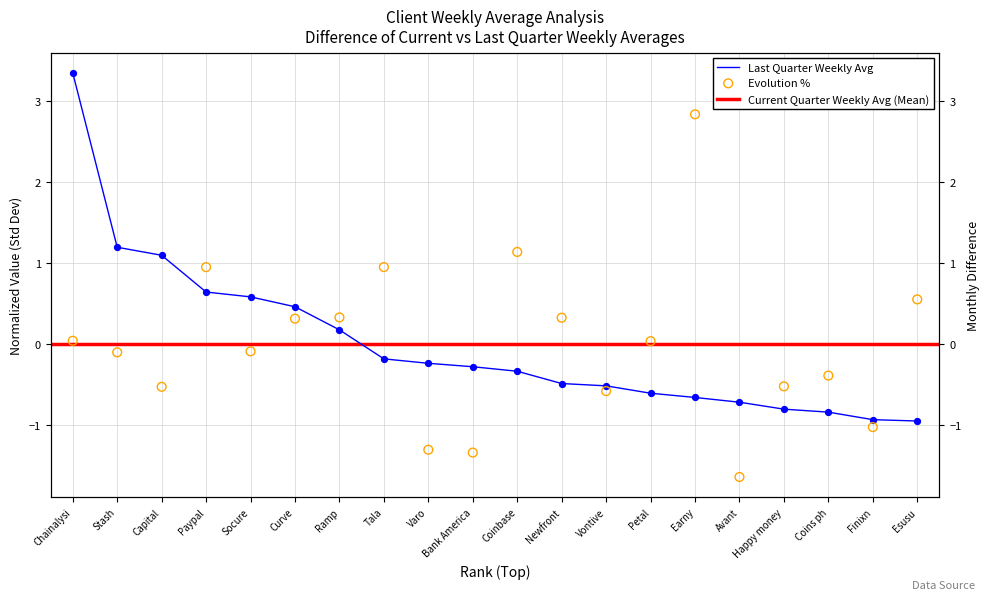

Which series has the widest spread of Y values?

Evolution %